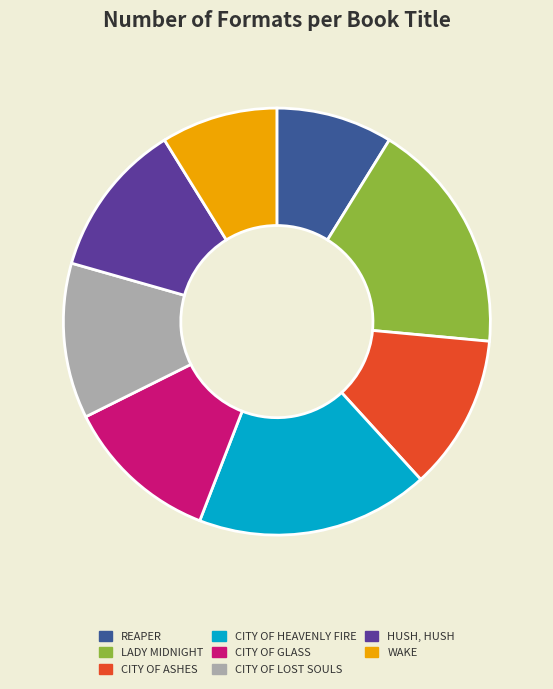

Is there a majority slice in this chart?

No